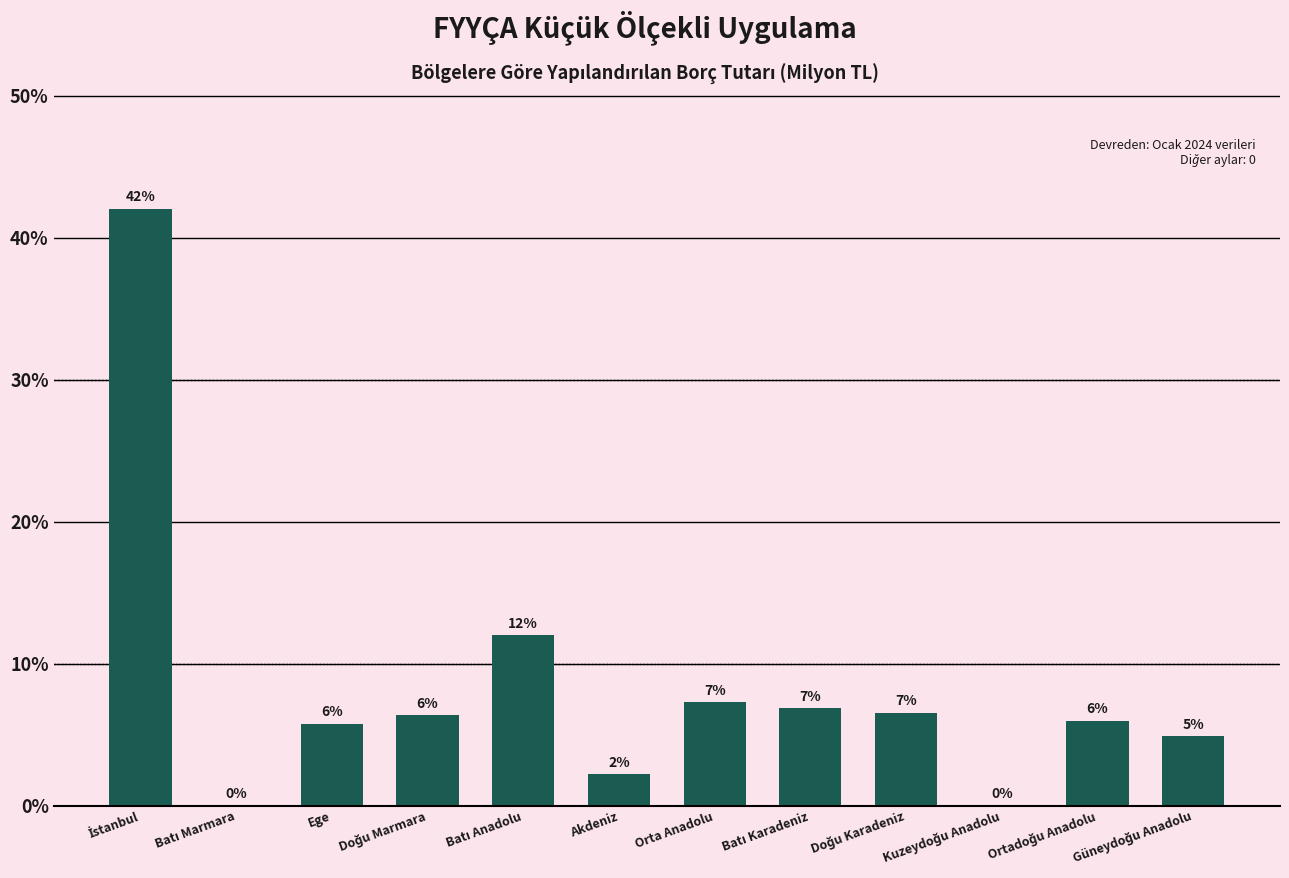

What is the sum of all values?

100.0